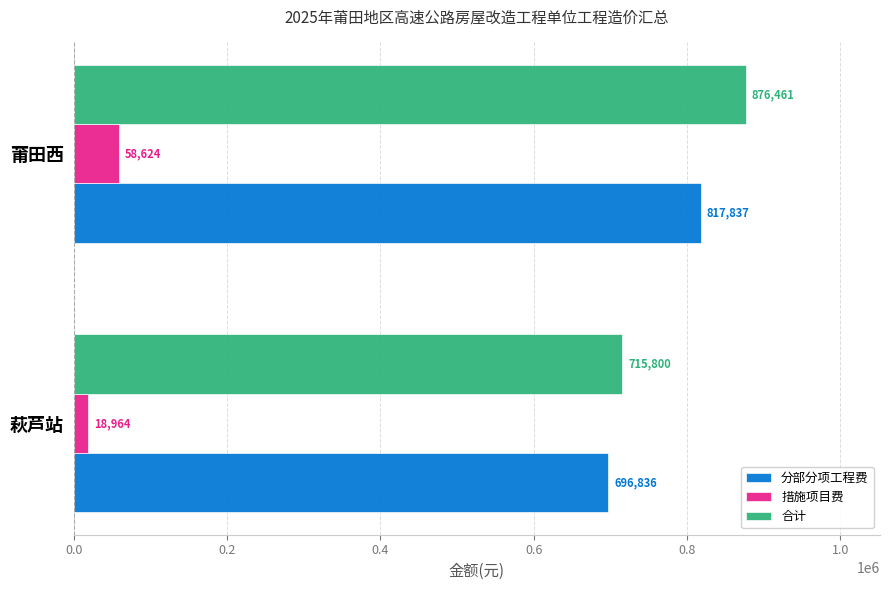

Is it true that 分部分项工程费 equals 1193277 at 萩芦站?

False